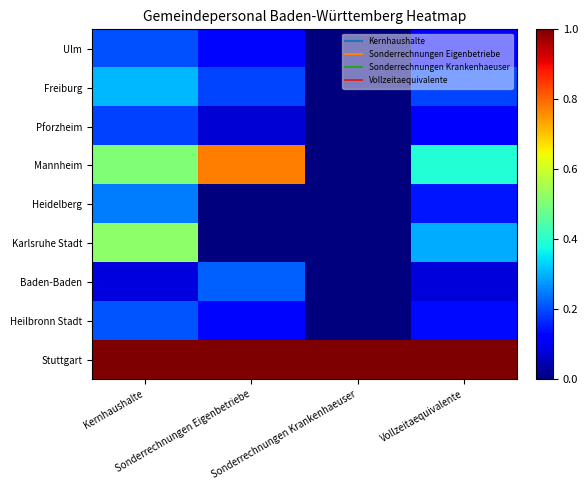

Which series changed the most between Kernhaushalte and Sonderrechnungen Krankenhaeuser?

Karlsruhe Stadt